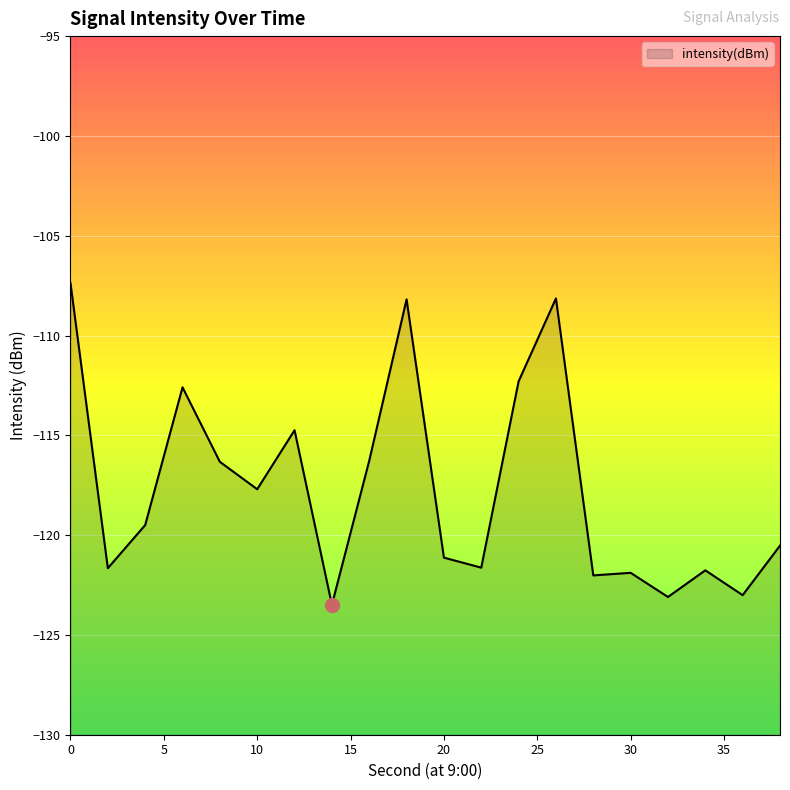

Where is the first local minimum?

2